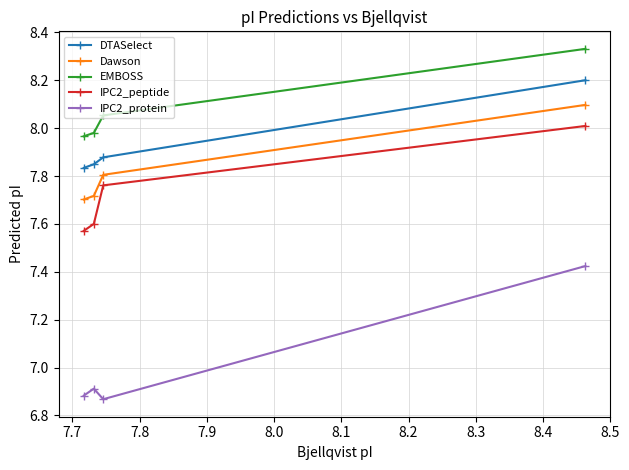

Which series has the widest spread of values?

IPC2_protein